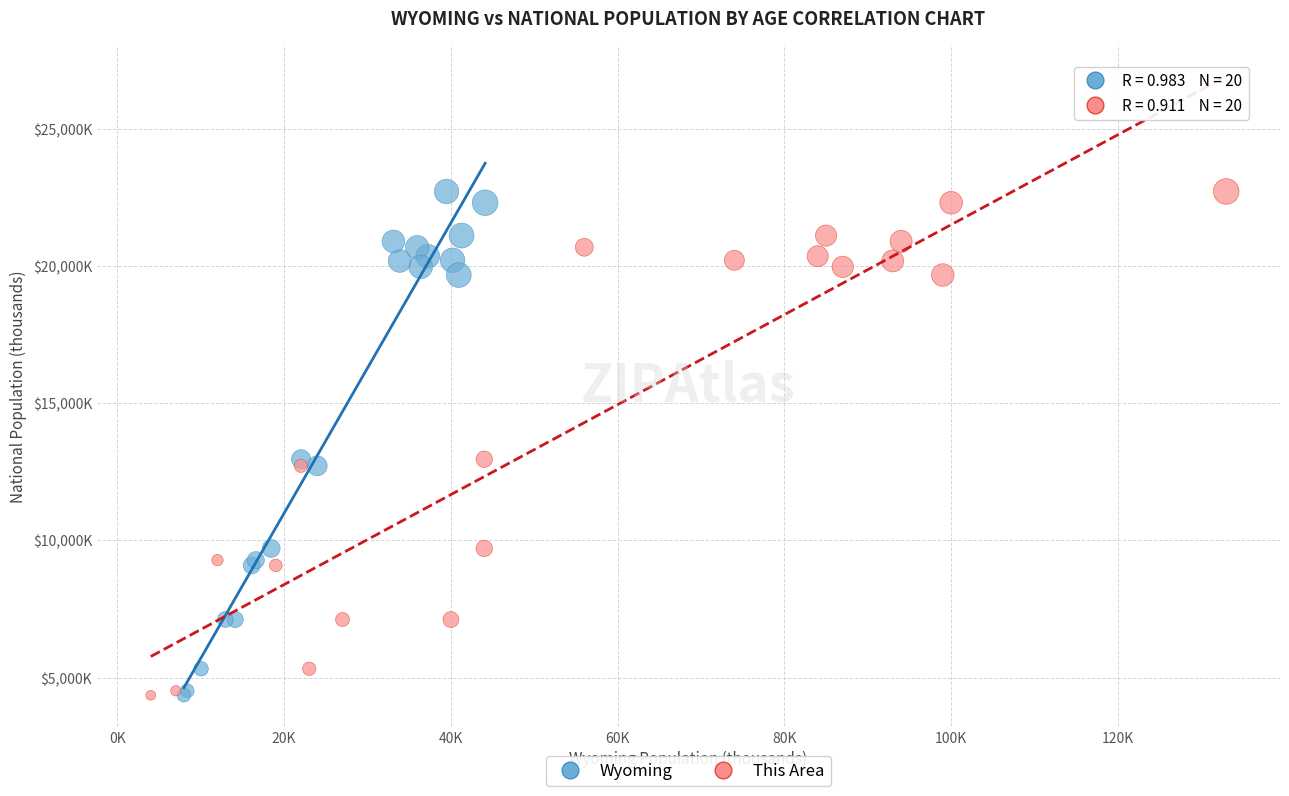

What are all the series names shown in the legend?

Wyoming, This Area